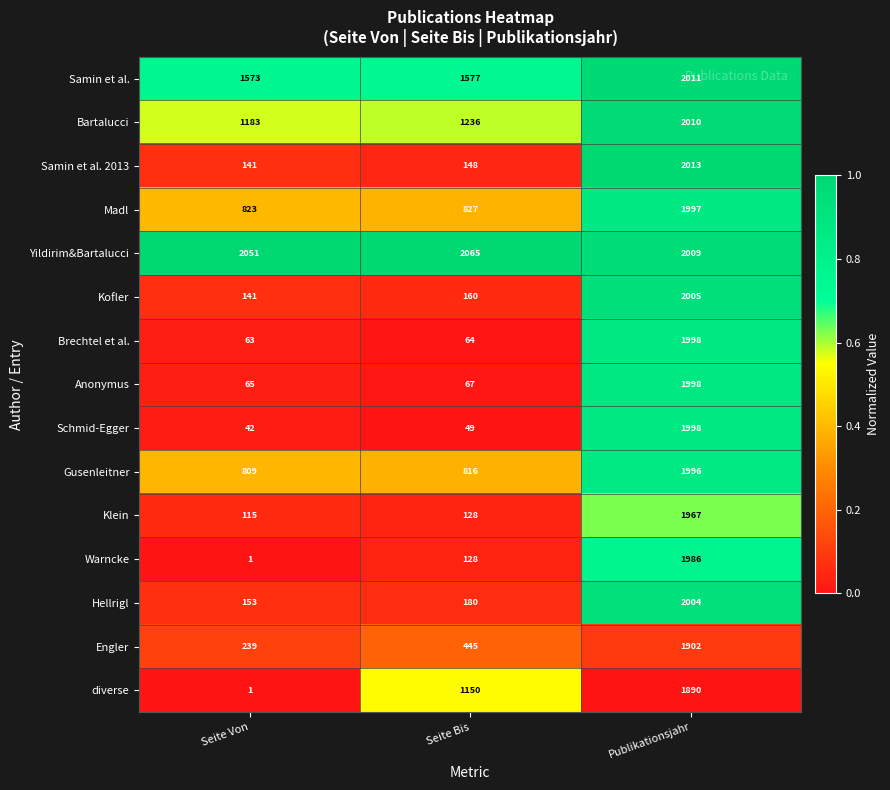

True or false: Schmid-Egger has a value of 49 at Seite Bis.

True